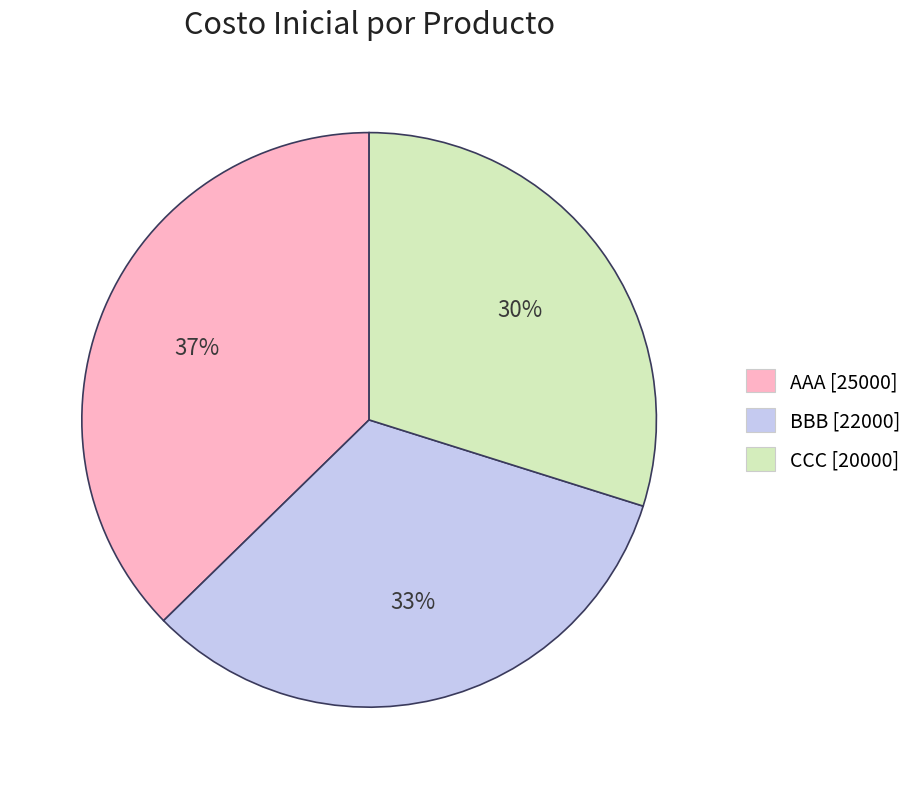

Is there any slice that represents more than half of the pie?

No